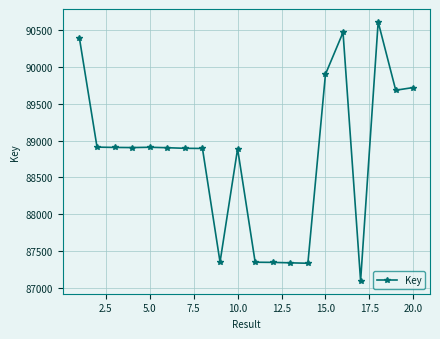

What is the value of the 9th point from the left?

87349